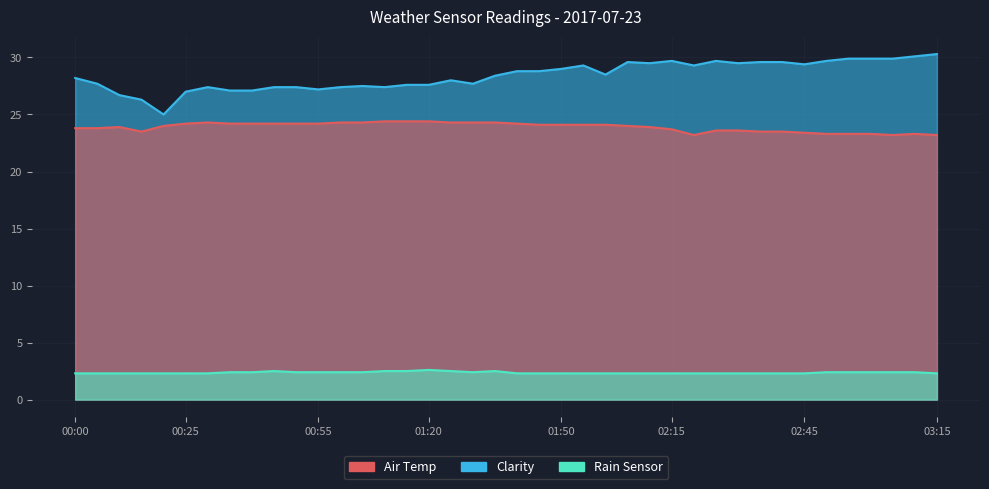

What is the spread (max minus min) of values at 02:45?

27.1